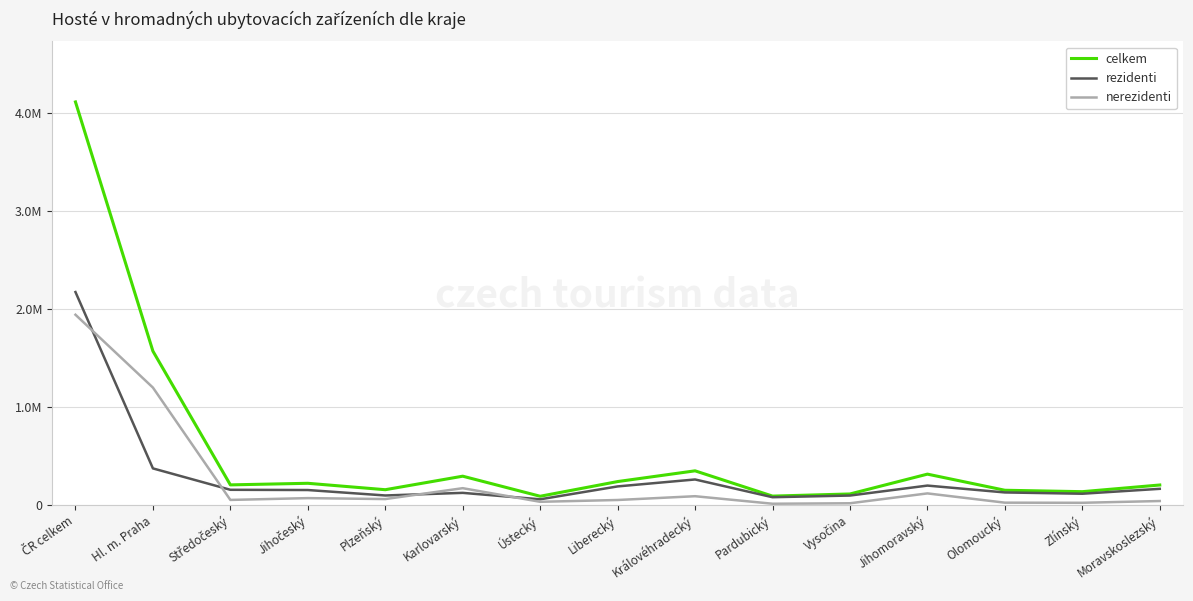

Which series has the largest range (max minus min)?

celkem